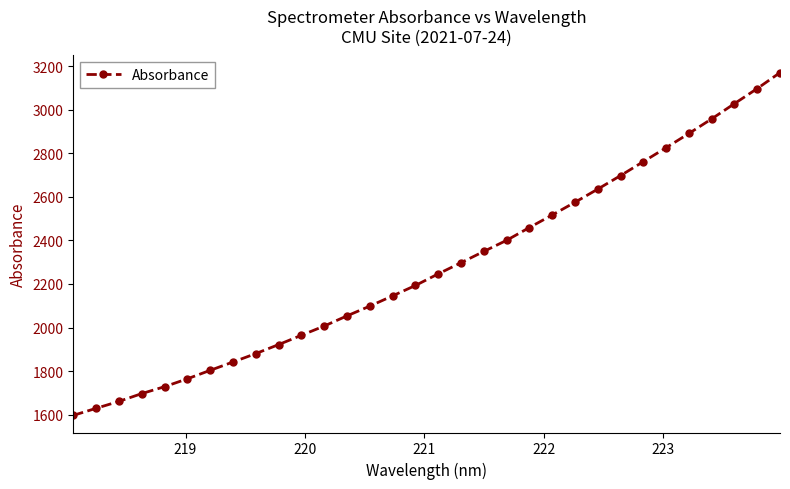

What is the sum of all values?

72891.6